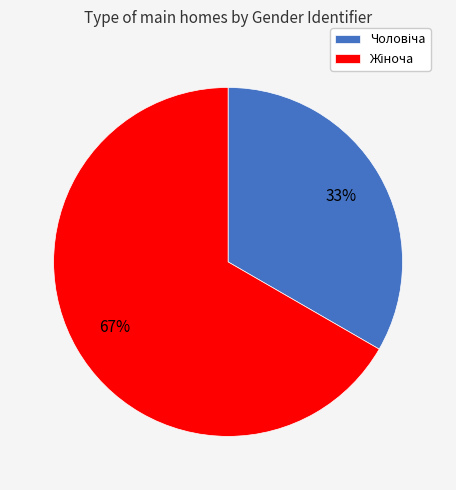

Is there a majority slice in this chart?

Yes